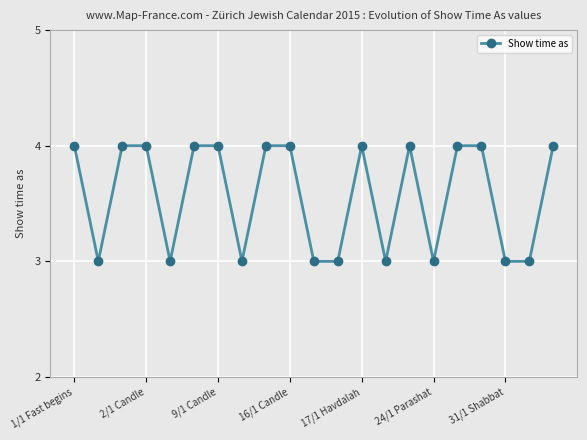

True or false: there are more than 0 points higher than both neighbors.

True